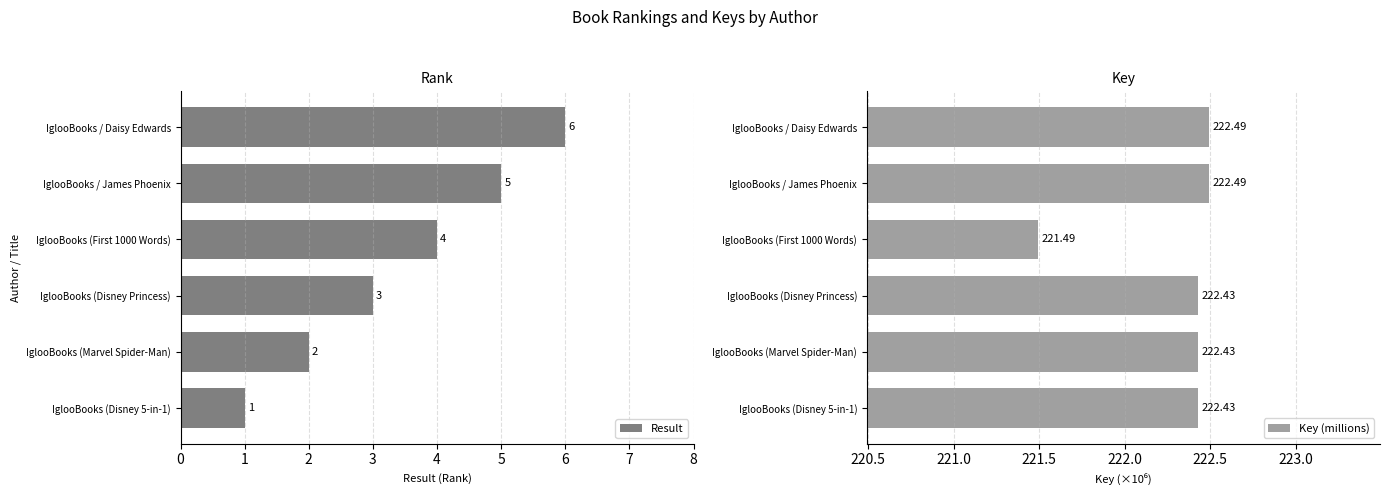

Read the Result value at IglooBooks (First 1000 Words).

4